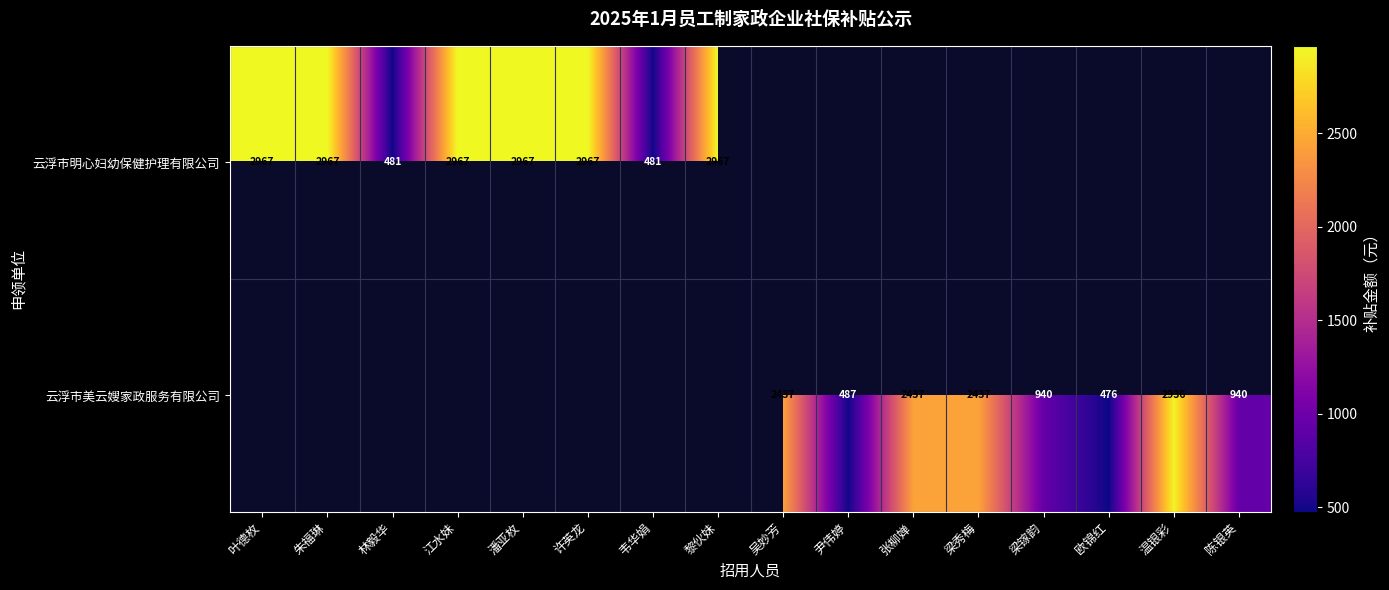

Is the value of 云浮市美云嫂家政服务有限公司 at 韦华娟 greater than the value of 云浮市明心妇幼保健护理有限公司 at 尹伟婷?

No